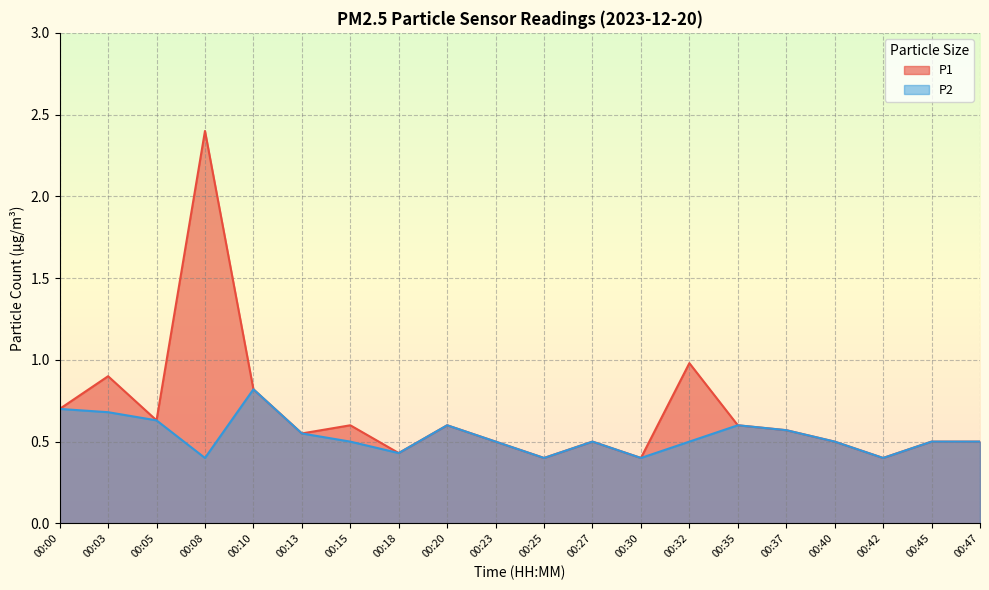

In P1, how many points are lower than both neighbors (excluding endpoints)?

6